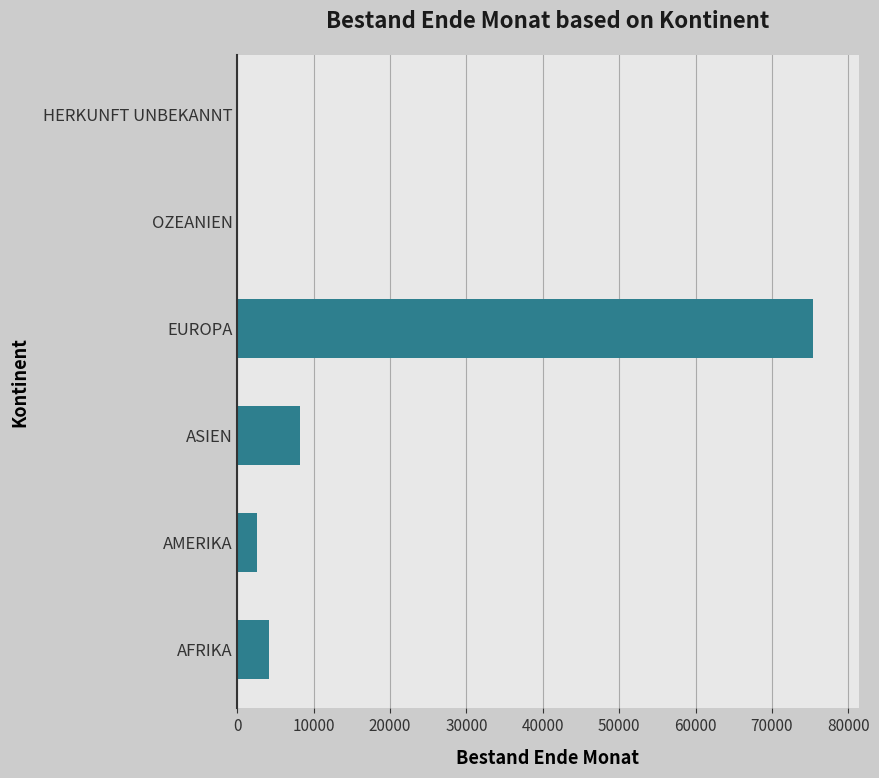

Between ASIEN and AMERIKA, which is larger?

ASIEN